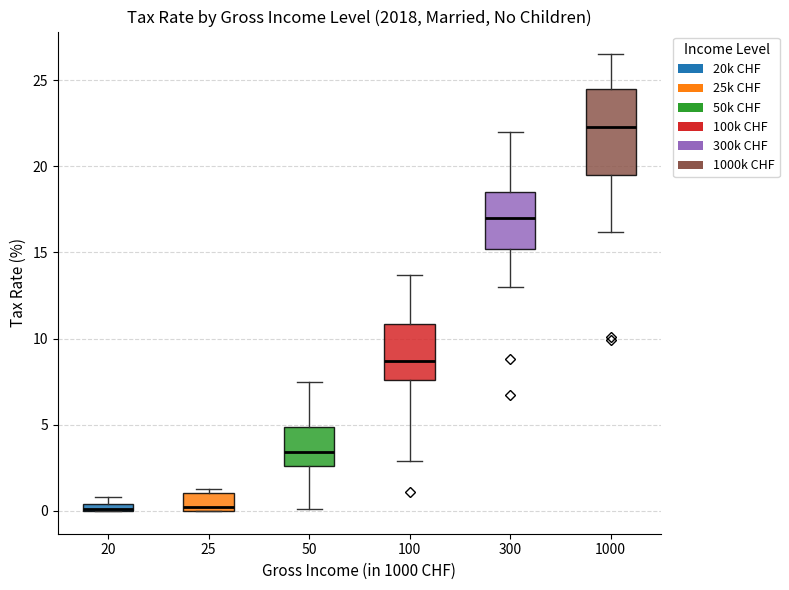

Where does the upper whisker of the box at x = 50 end on the y-axis? The values are not printed on the chart, so give them approximately, as read against the axis.

7.5